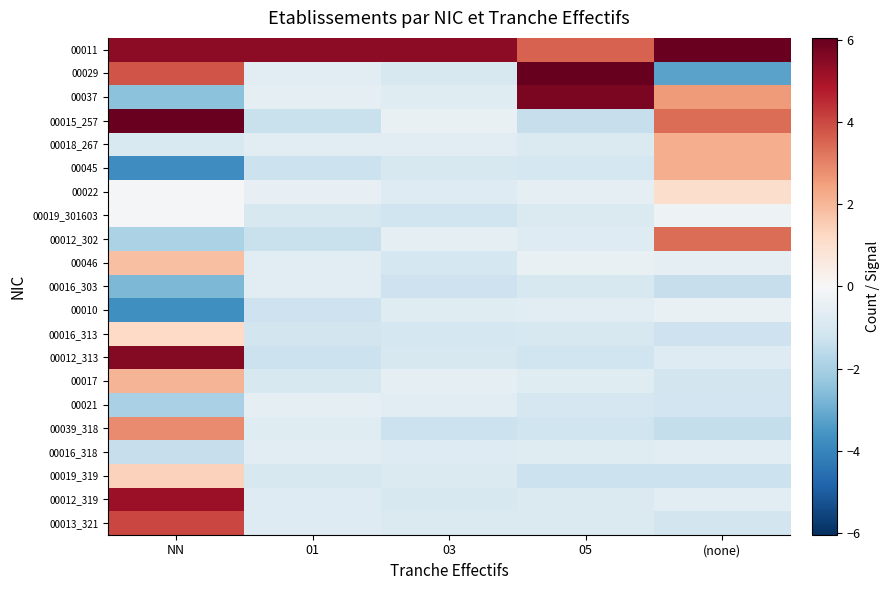

Reading left to right, extract all data points from this chart.

00011: NN=5.4	01=5.4	03=5.4	05=3.6	(none)=6.0
00029: NN=3.8	01=-0.7	03=-1.0	05=6.0	(none)=-3.2
00037: NN=-2.5	01=-0.6	03=-0.7	05=5.7	(none)=2.6
00015_257: NN=6.0	01=-1.3	03=-0.5	05=-1.4	(none)=3.4
00018_267: NN=-0.9	01=-0.7	03=-0.6	05=-0.9	(none)=2.2
00045: NN=-3.8	01=-1.3	03=-1.0	05=-1.1	(none)=2.2
00022: NN=-0.1	01=-0.5	03=-0.8	05=-0.6	(none)=1.1
00019_301603: NN=-0.1	01=-1.0	03=-1.2	05=-0.9	(none)=-0.3
00012_302: NN=-1.9	01=-1.4	03=-0.6	05=-0.8	(none)=3.4
00046: NN=1.8	01=-0.7	03=-1.1	05=-0.5	(none)=-0.5
00016_303: NN=-2.7	01=-0.6	03=-1.2	05=-1.0	(none)=-1.4
00010: NN=-3.7	01=-1.3	03=-0.7	05=-0.7	(none)=-0.5
00016_313: NN=1.2	01=-1.1	03=-1.1	05=-1.0	(none)=-1.2
00012_313: NN=5.6	01=-1.3	03=-1.0	05=-1.2	(none)=-0.8
00017: NN=2.0	01=-1.0	03=-0.6	05=-0.7	(none)=-1.1
00021: NN=-1.9	01=-0.6	03=-0.6	05=-1.0	(none)=-1.1
00039_318: NN=2.8	01=-0.7	03=-1.3	05=-1.2	(none)=-1.4
00016_318: NN=-1.4	01=-0.6	03=-0.8	05=-0.7	(none)=-0.6
00019_319: NN=1.4	01=-1.0	03=-0.9	05=-1.3	(none)=-1.3
00012_319: NN=5.2	01=-0.8	03=-1.0	05=-0.9	(none)=-0.7
00013_321: NN=4.0	01=-0.8	03=-0.9	05=-0.9	(none)=-1.1